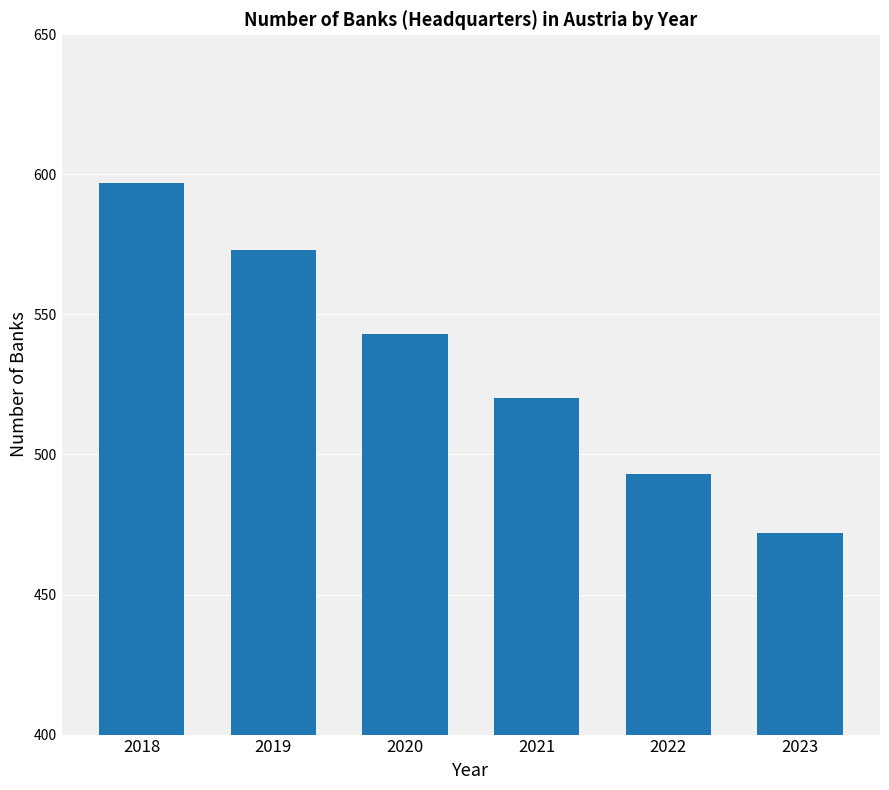

Reading left to right, list all the values displayed in this chart.

2018=597	2019=573	2020=543	2021=520	2022=493	2023=472